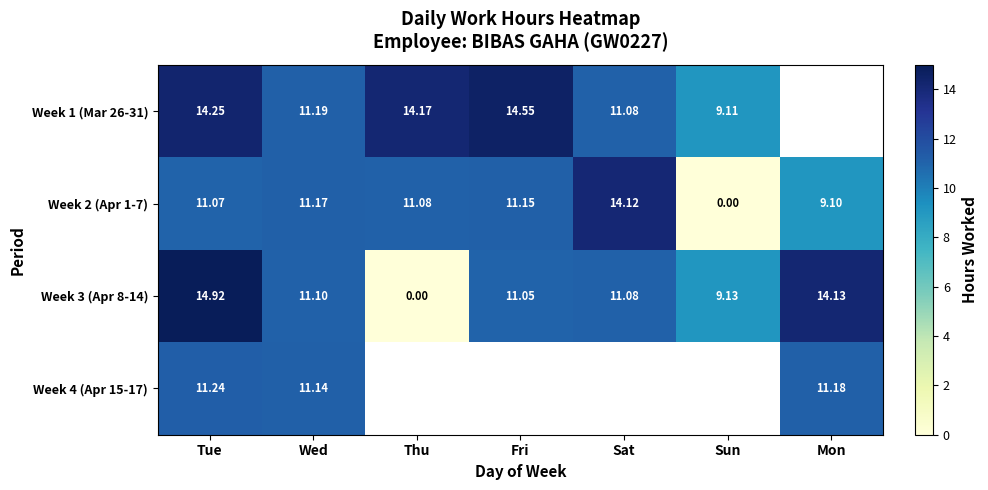

What is the sum of the Week 3 (Apr 8-14) values at Sun and Tue?

24.1